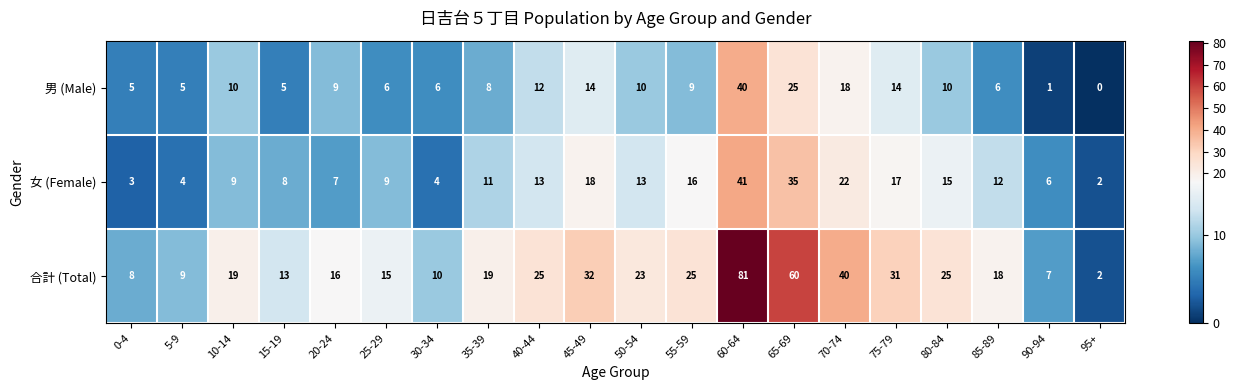

At which category is the sum across all series the highest?

60-64